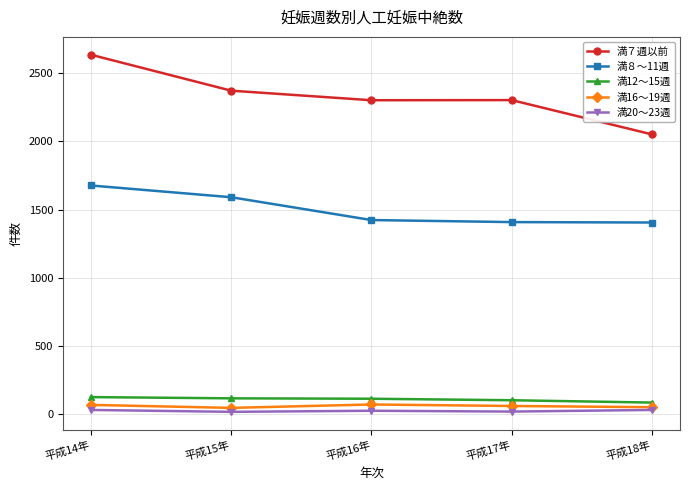

True or false: 満７週以前 and 満16～19週 intersect in this chart.

False